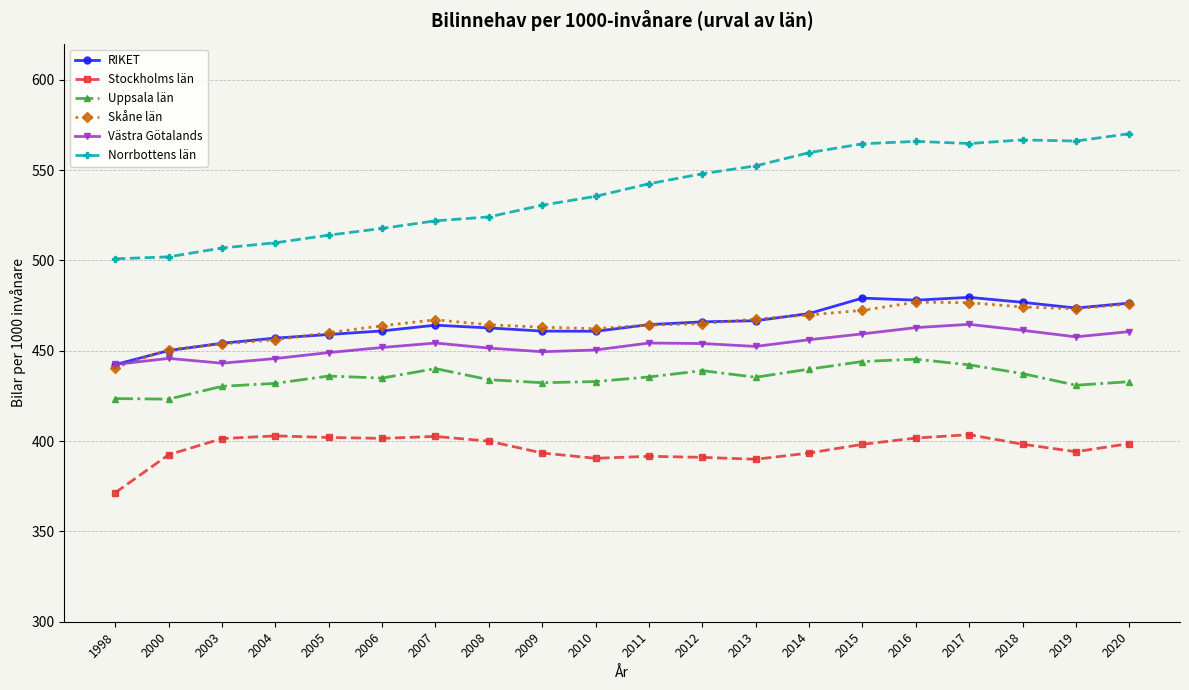

Which category has the highest value across all series?

2020